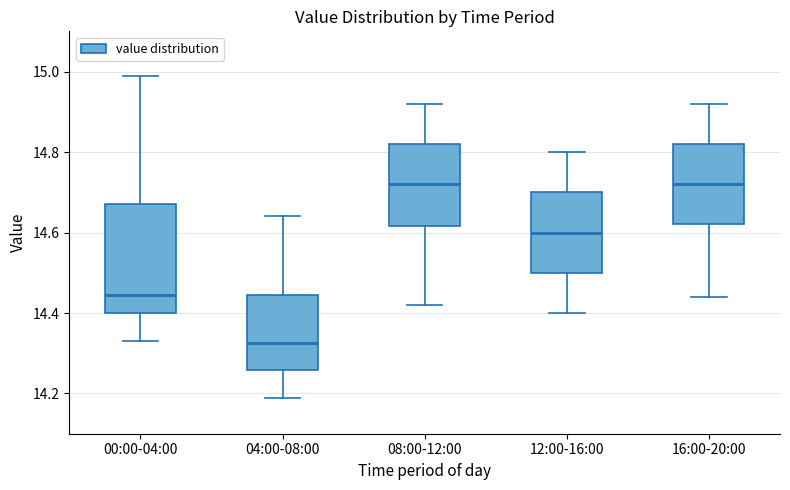

Which box has the lowest median line?

04:00-08:00